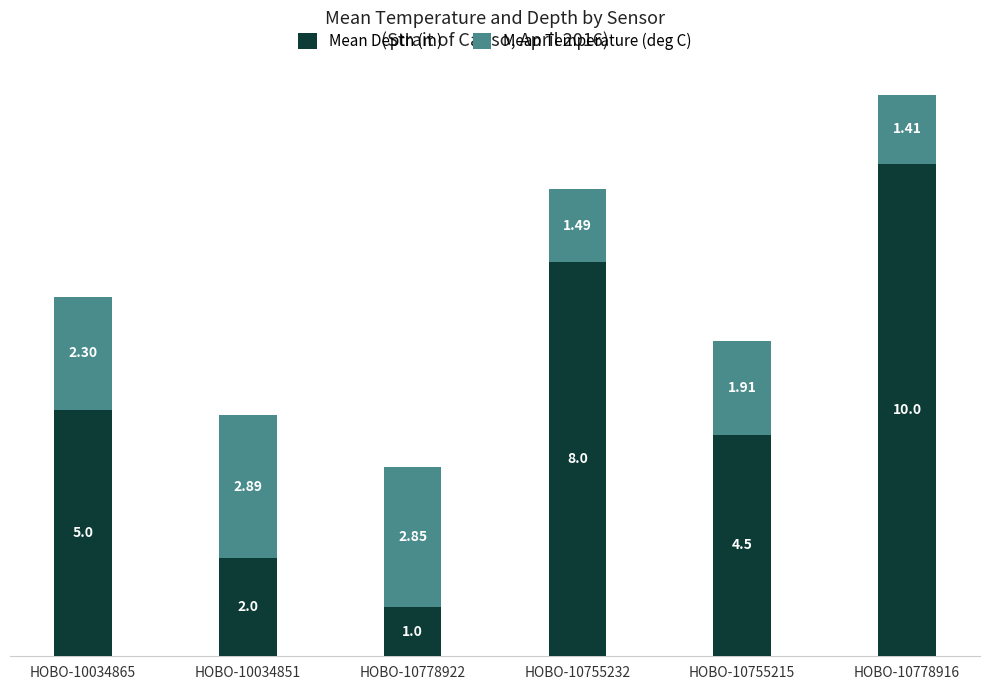

Rank the categories by Mean Depth (m) value from highest to lowest.

HOBO-10778916, HOBO-10755232, HOBO-10034865, HOBO-10755215, HOBO-10034851, HOBO-10778922